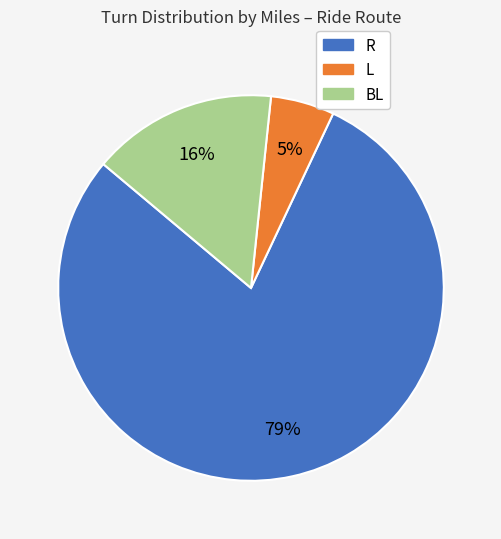

To the nearest percent, what is the average slice percentage?

33%